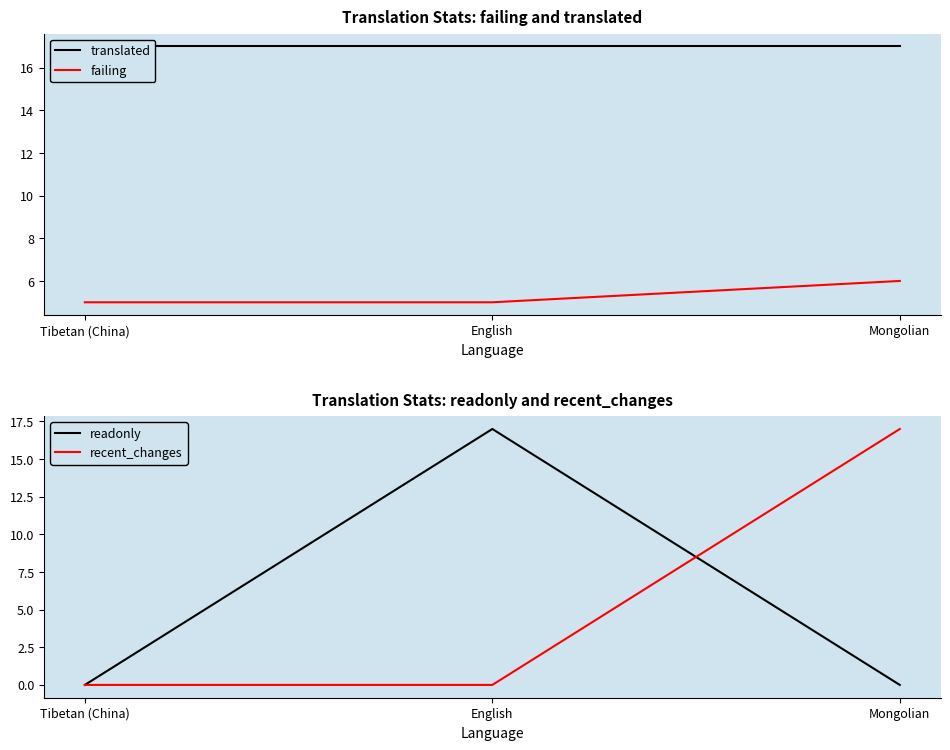

Does the chart display data point markers on the line(s)?

No